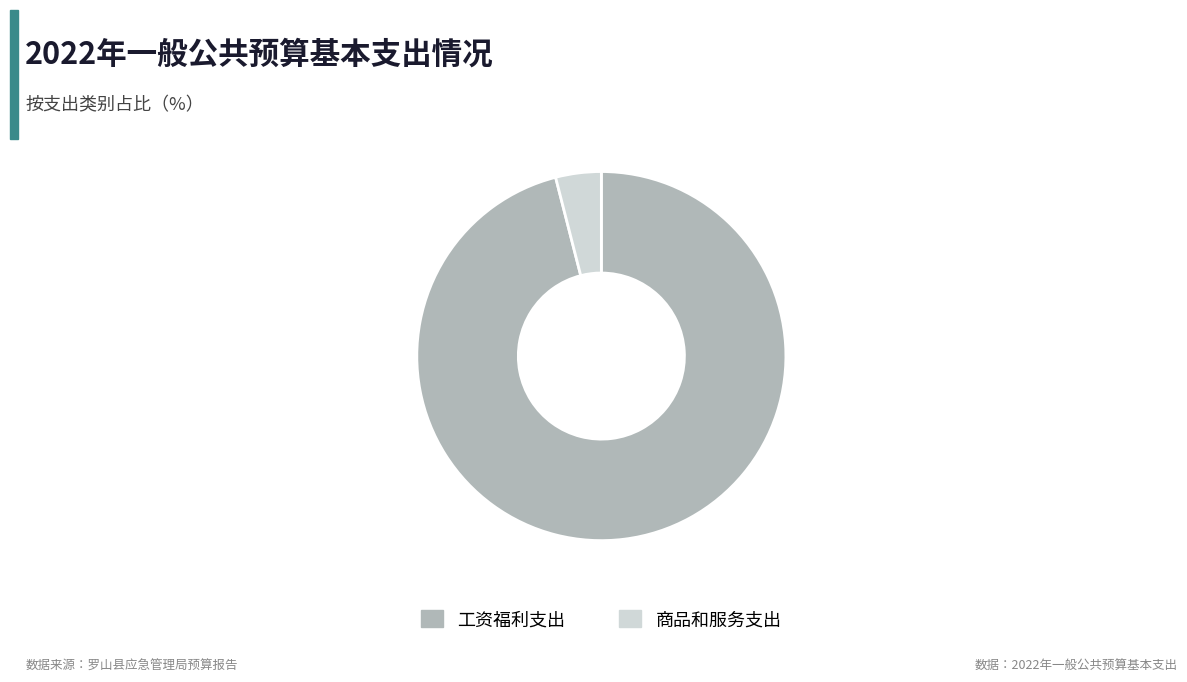

Approximately how many times larger is the value at 工资福利支出 compared to 商品和服务支出?

24.1